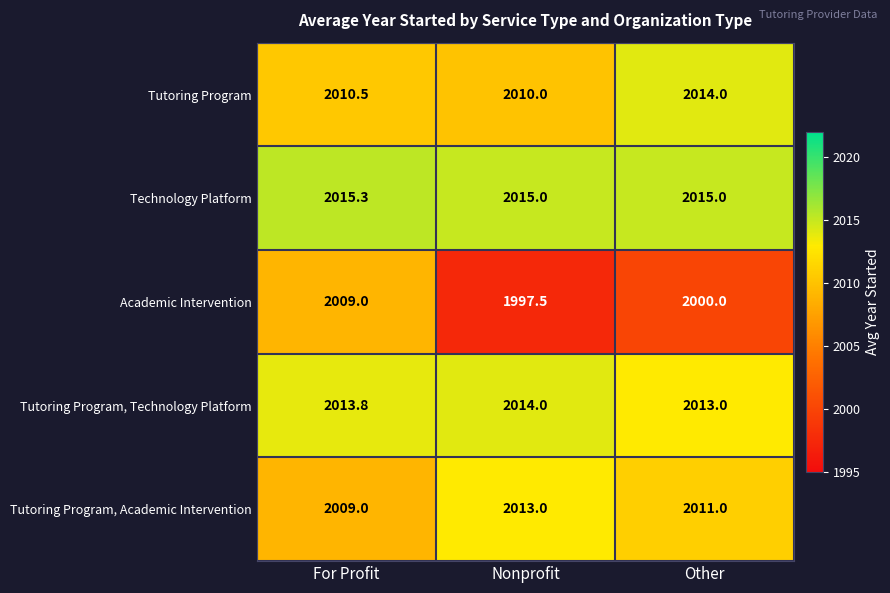

Count the Tutoring Program, Technology Platform values in the range 2013 to 2014.

3